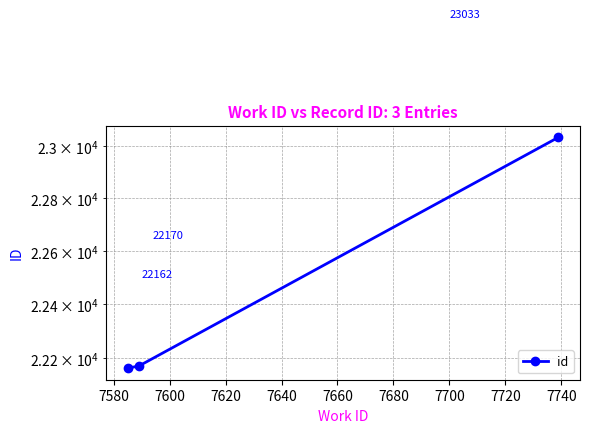

What is the value of the 2nd point from the left?

22170